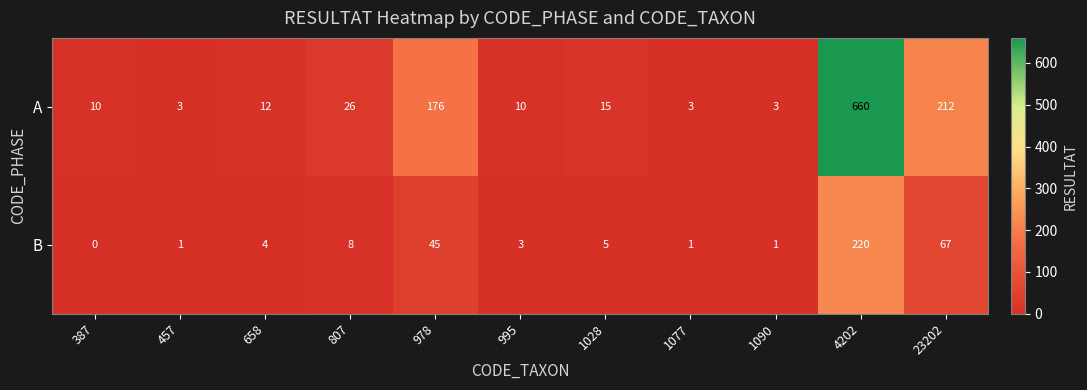

What is the sum of the B values at 1028 and 457?

6